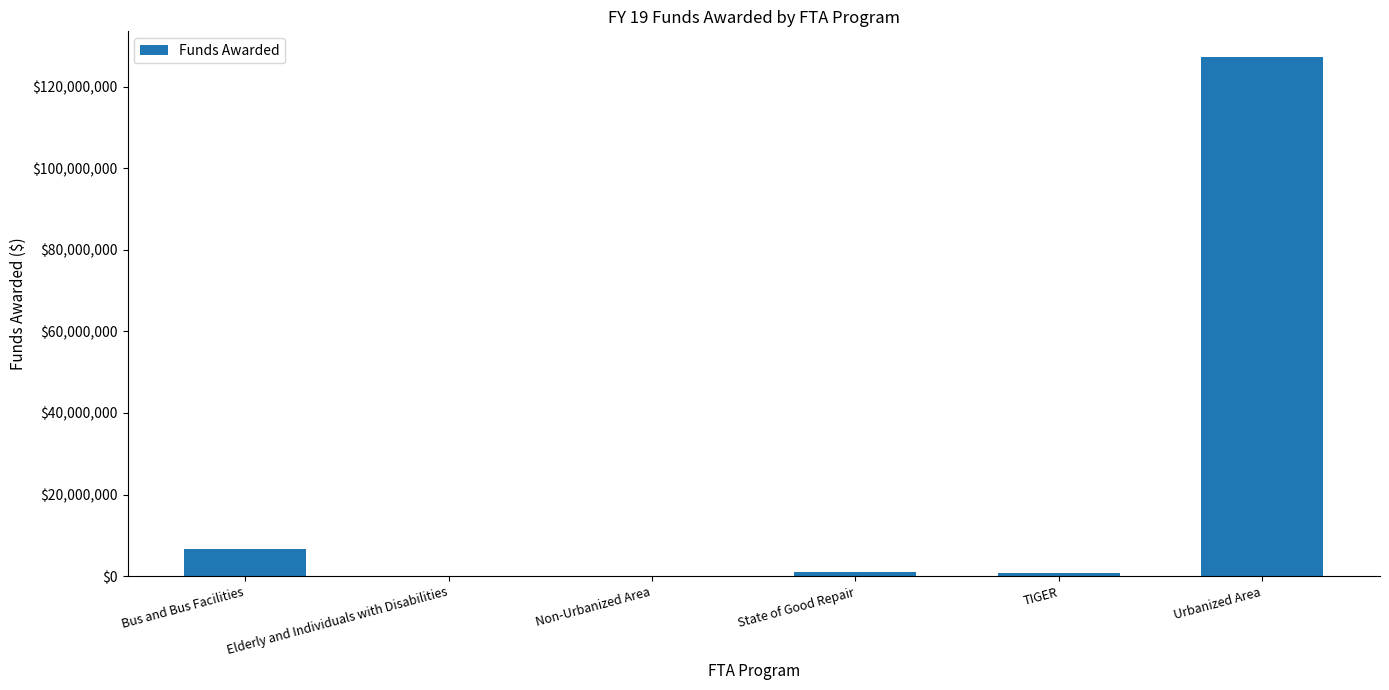

What is the sum of all values?

135877697